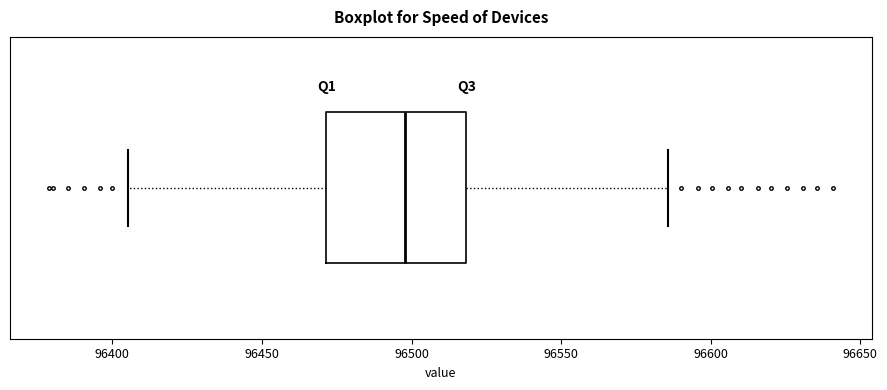

Read this box plot against the x-axis: the position of the median line, the range covered by the box, and the ends of both whiskers. The values are not printed on the chart, so give them approximately, as read against the axis.

median 96500, box 96470 to 96520, whiskers 96405 to 96585